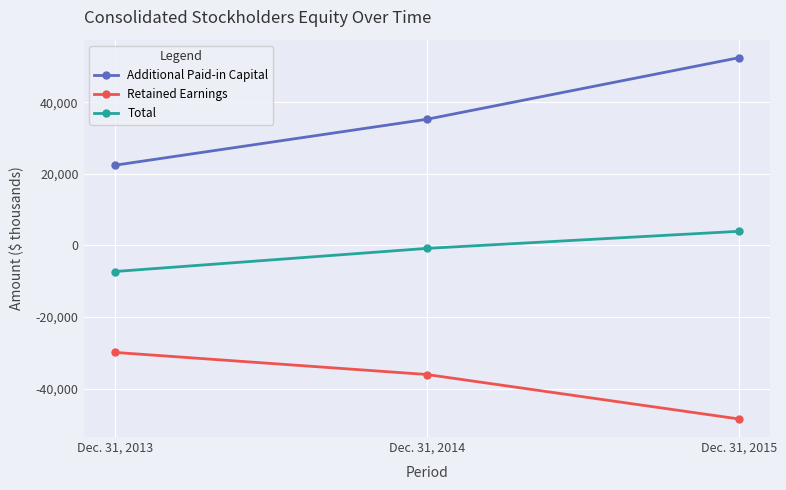

How many data points in Total are less than -841?

1